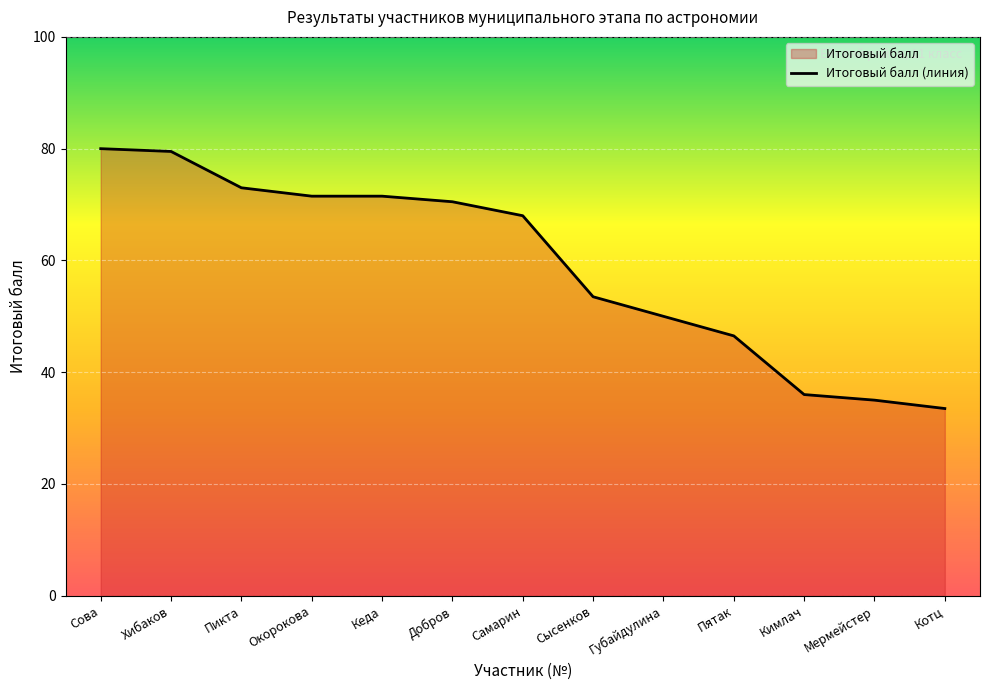

Approximately how many times larger is the value at Пятак compared to Мермейстер?

1.3